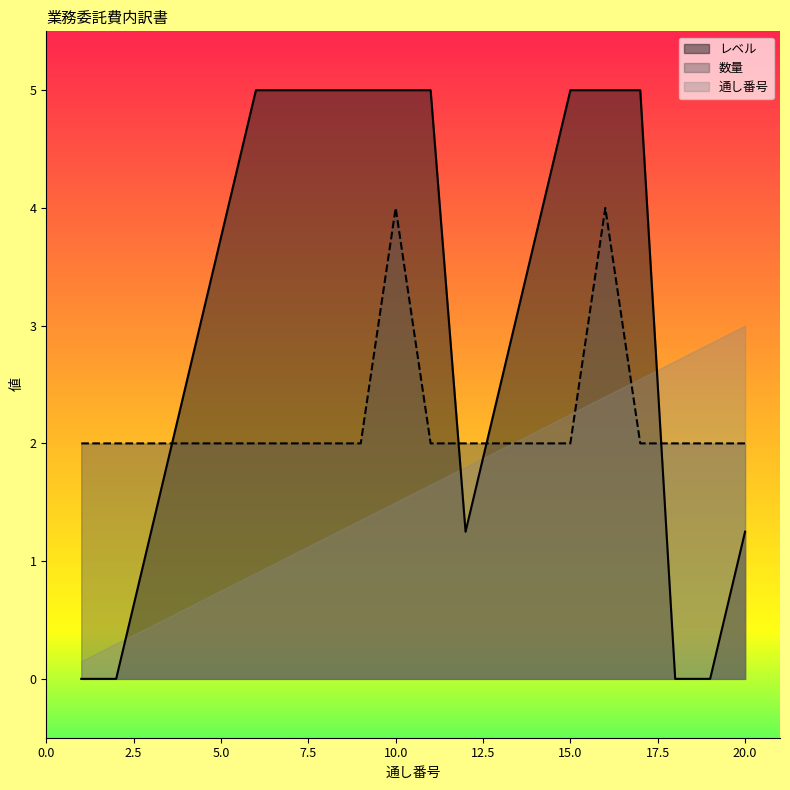

Which series changed the most between 2 and 11?

レベル